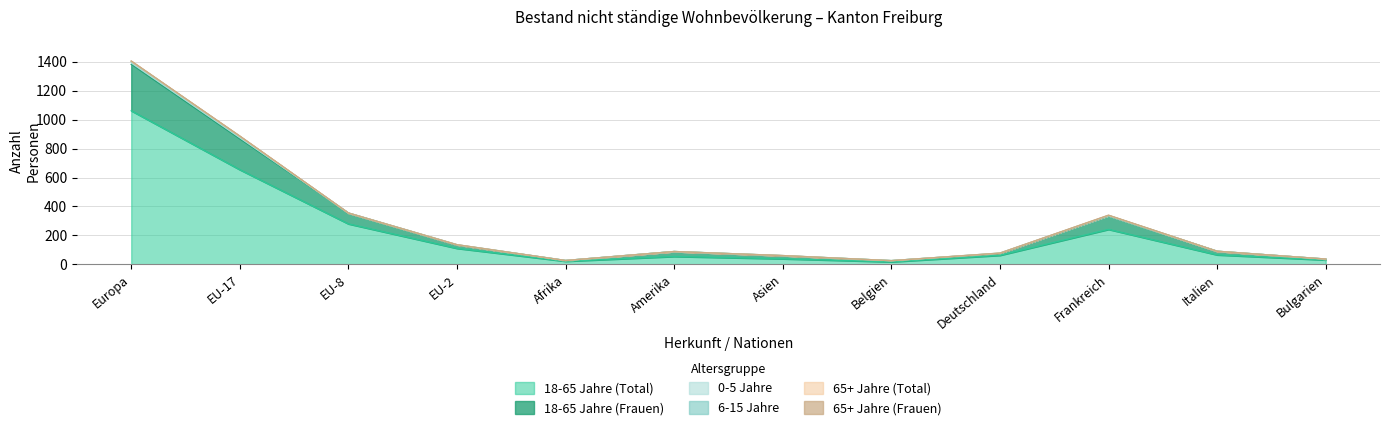

Does the chart display data point markers on the line(s)?

No